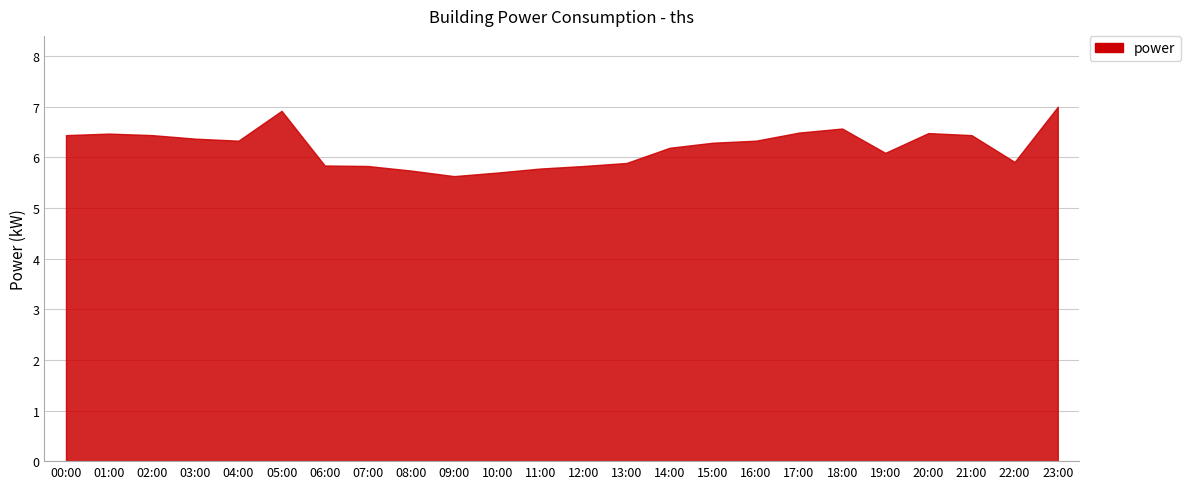

Rank the categories by value from highest to lowest.

23:00, 05:00, 18:00, 17:00, 20:00, 01:00, 00:00, 02:00, 21:00, 03:00, 04:00, 16:00, 15:00, 14:00, 19:00, 22:00, 13:00, 06:00, 07:00, 12:00, 11:00, 08:00, 10:00, 09:00